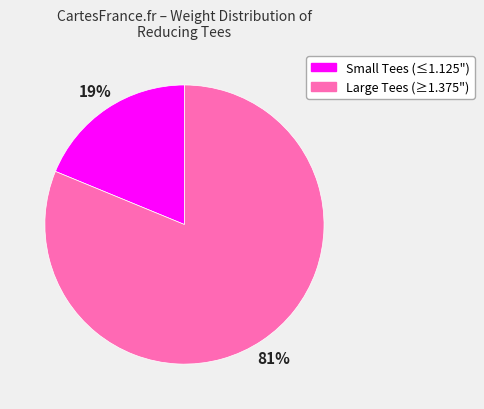

How many slices are in this pie chart?

2